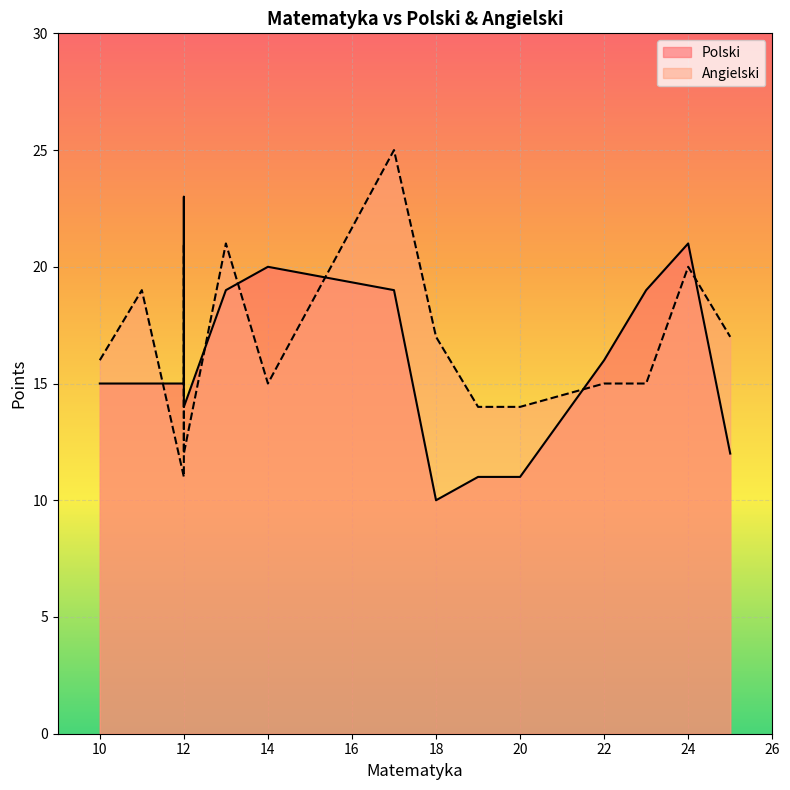

What is the difference between the maximum and minimum values in the Polski series?

13